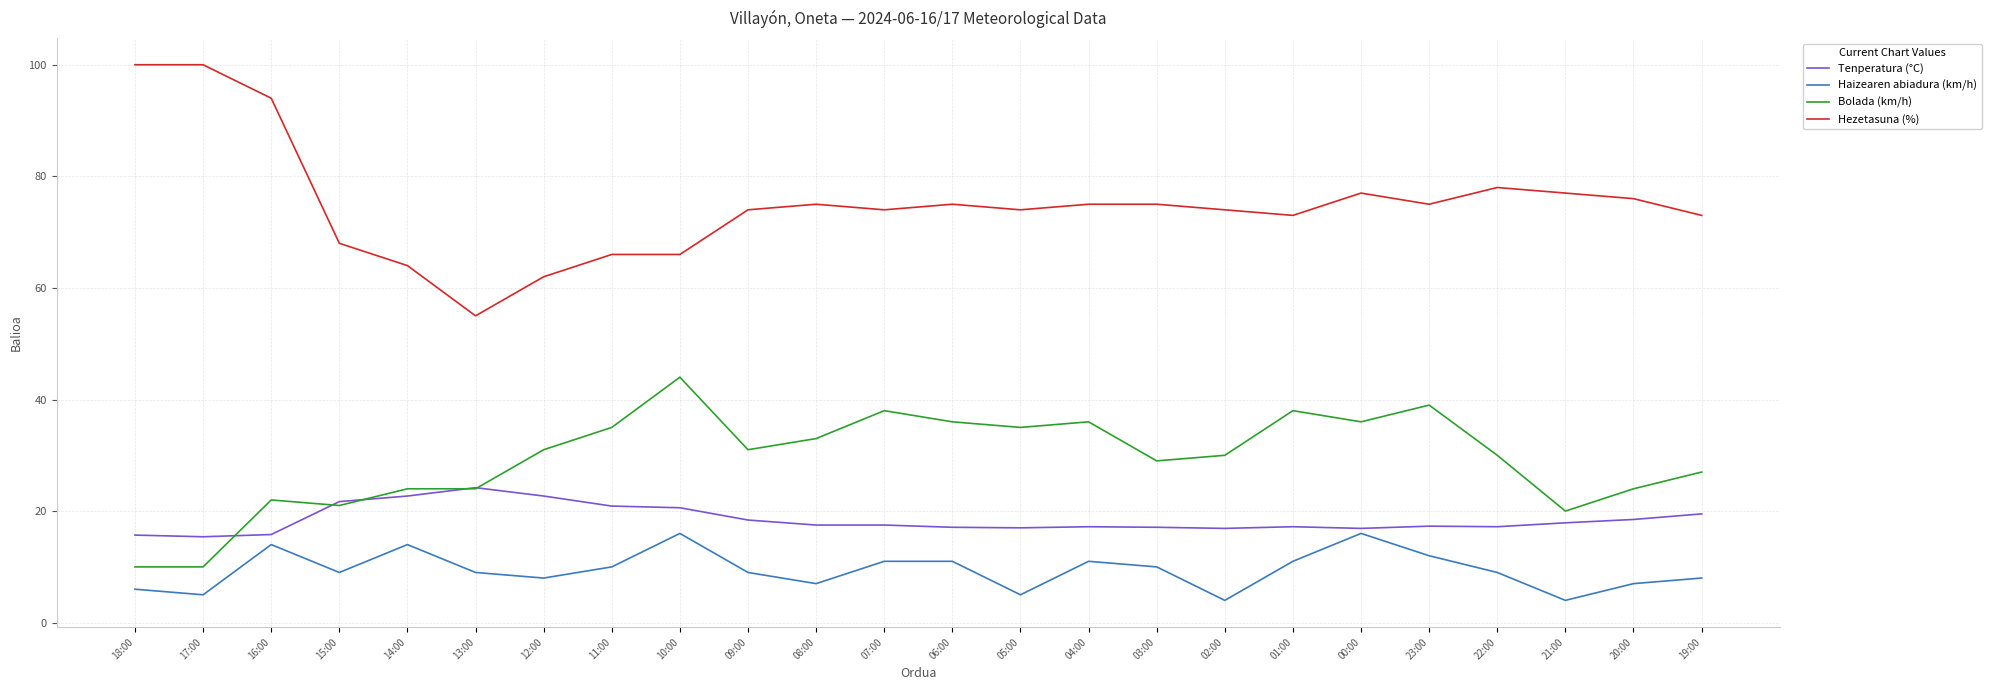

Between 18:00 and 11:00, which series saw the biggest shift?

Hezetasuna (%)